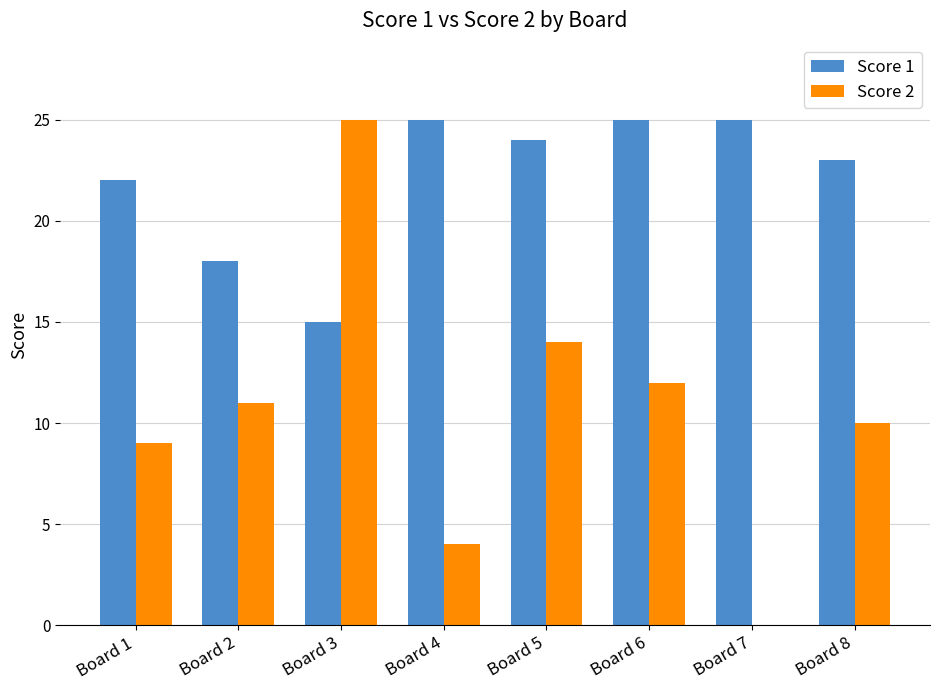

What is the total value across all series at Board 1?

31